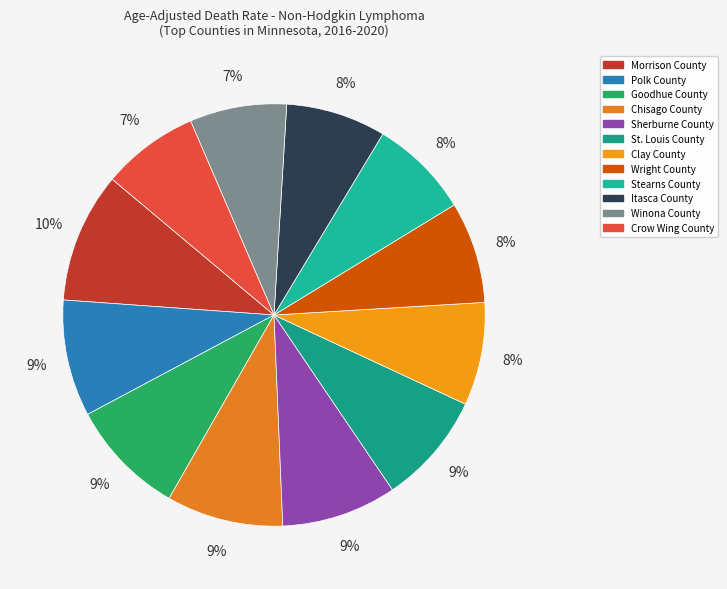

Which slice is the largest?

Morrison County